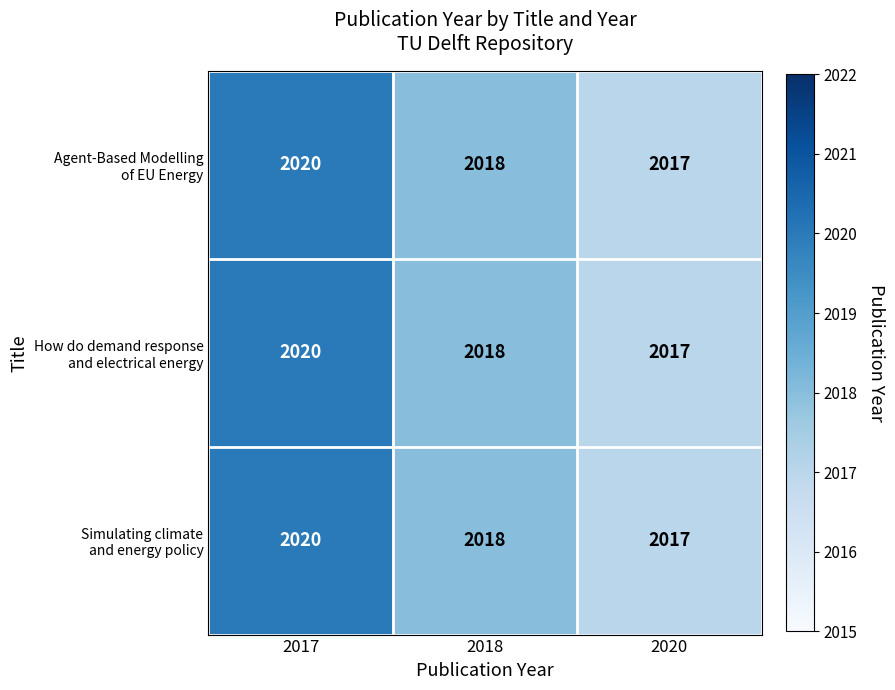

At which label is How do demand response and electrical energy closest to 2018?

2018